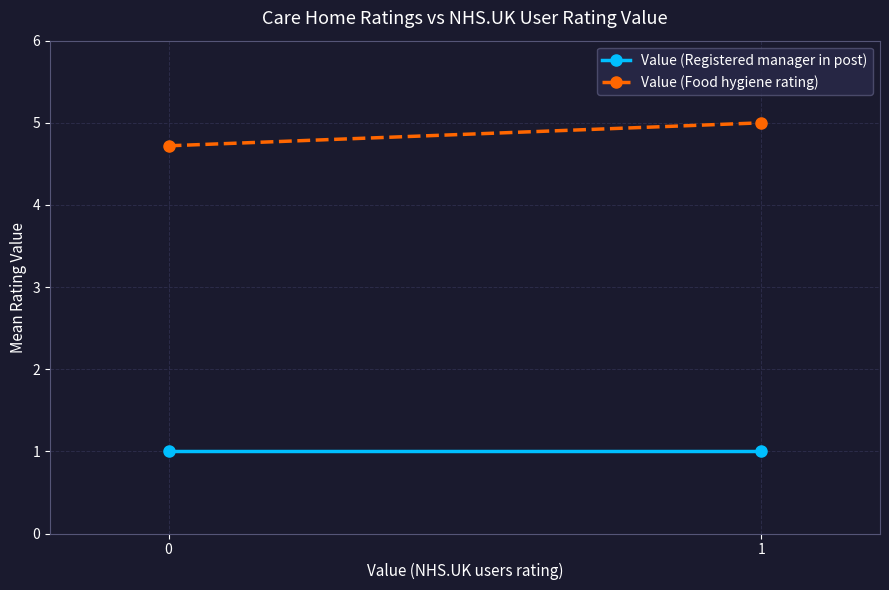

Between 0 and 1, which series saw the biggest shift?

Value (Food hygiene rating)